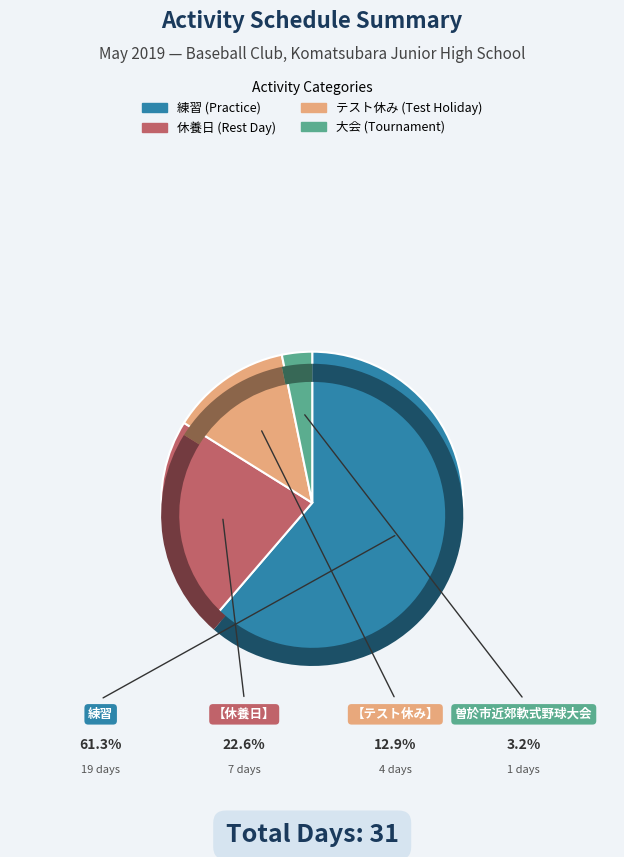

What is the ratio of the value at 曽於市近郊軟式野球大会 to the value at 【休養日】?

0.1